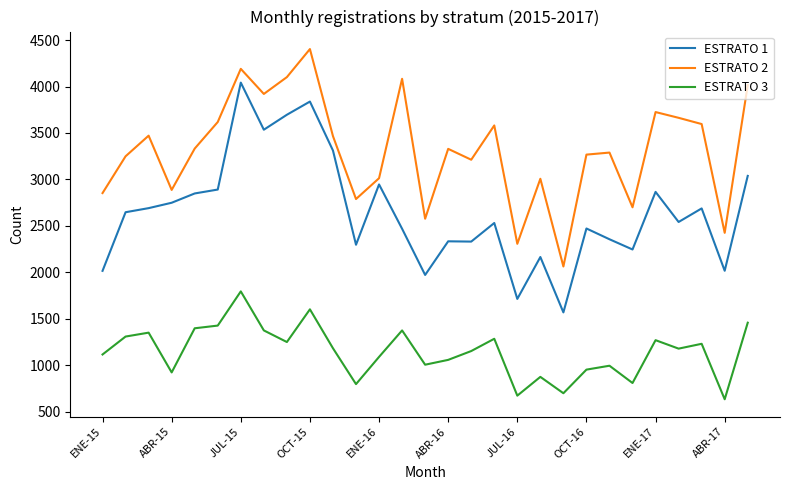

How many lines are shown in the chart?

3